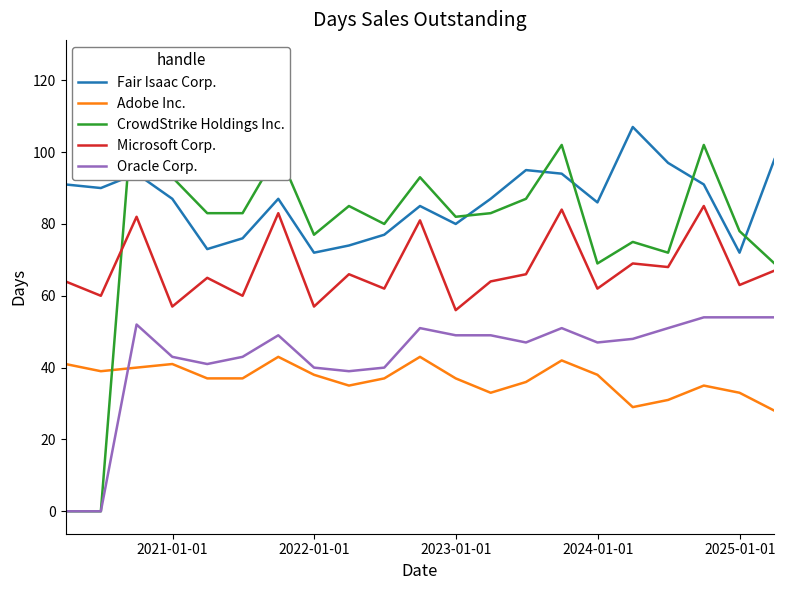

How many intersections are there between Adobe Inc. and Oracle Corp.?

1